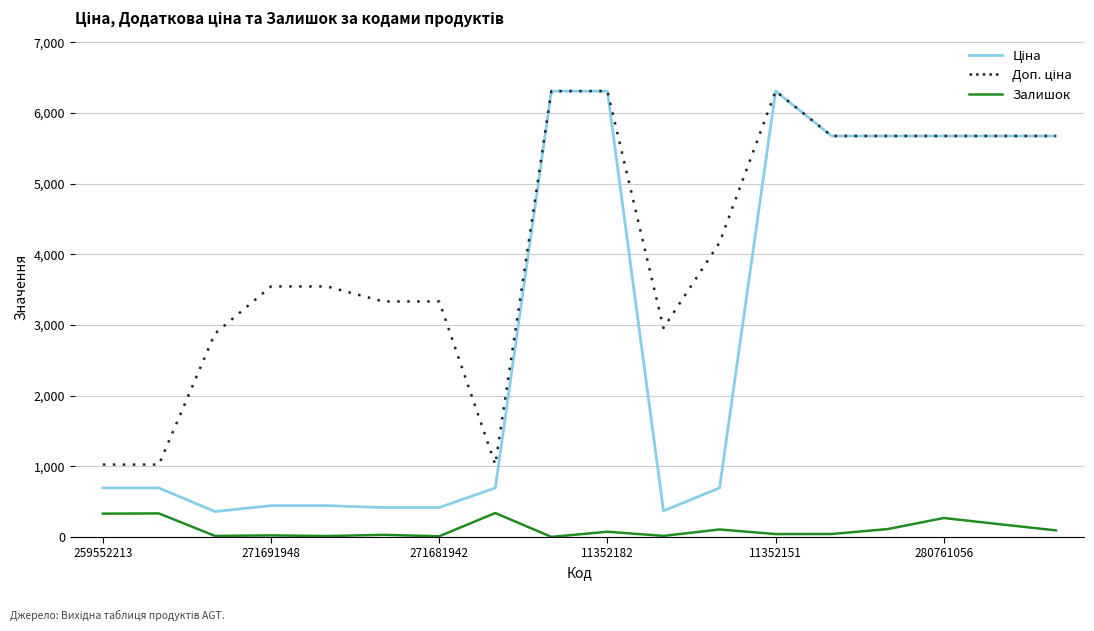

What is the maximum value shown in the chart?

6308.8